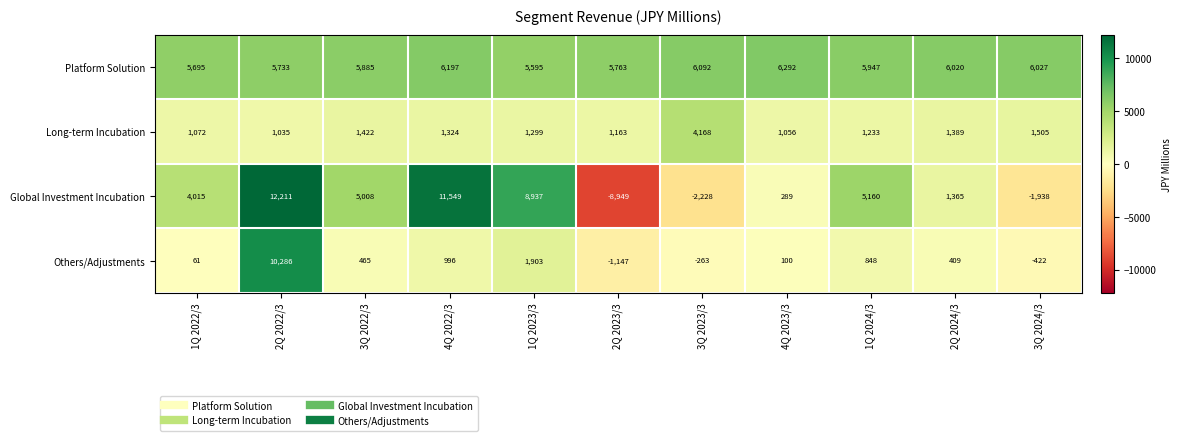

Which series changed the most between 1Q 2022/3 and 3Q 2024/3?

Global Investment Incubation